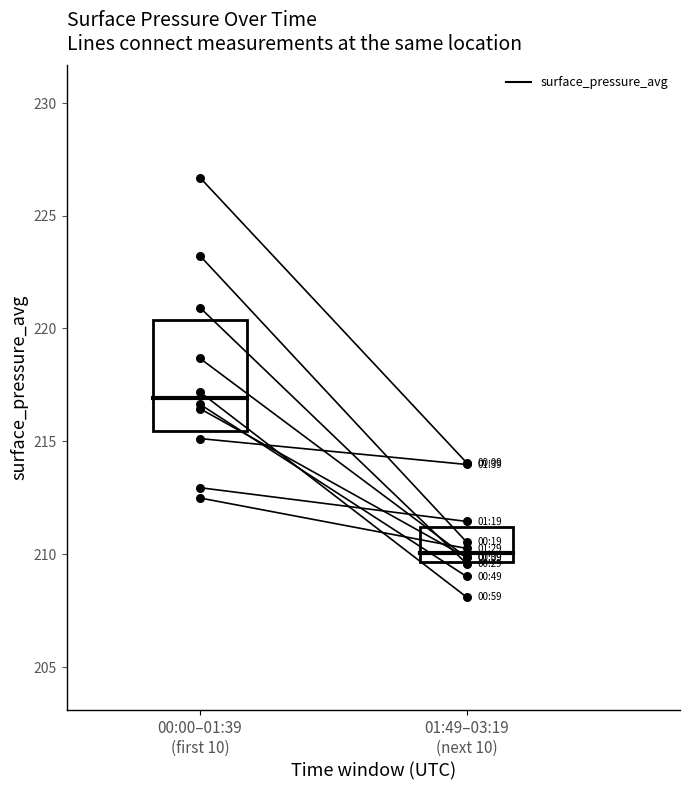

What is the change in value from 00:00–01:39
(first 10) to 01:49–03:19
(next 10)?

-12.6